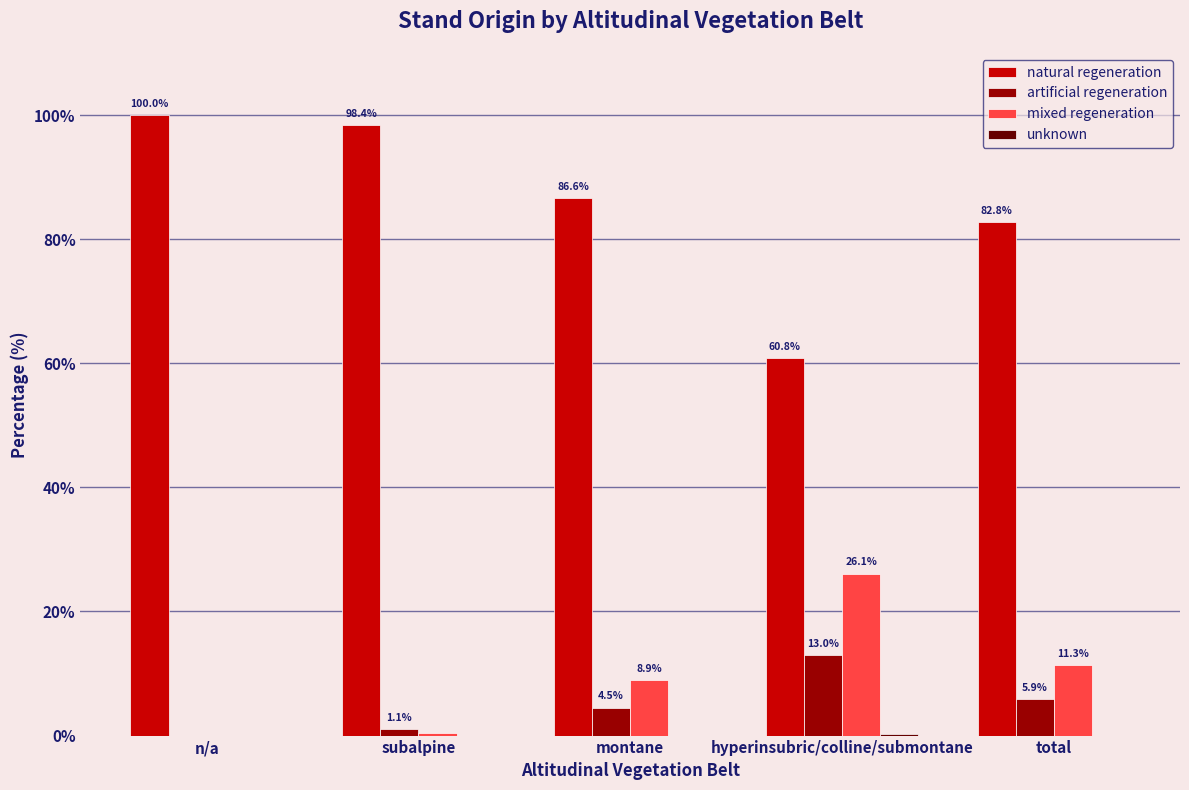

What value does the mixed regeneration series have at hyperinsubric/colline/submontane?

26.1